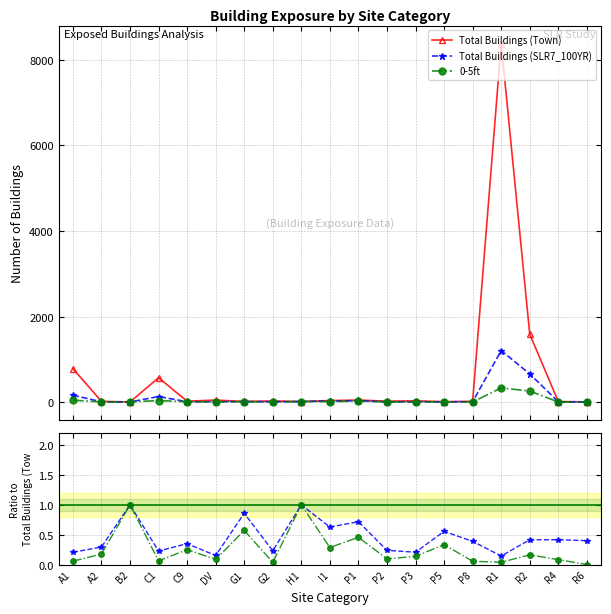

What is the label of the 7th point from the right?

P3